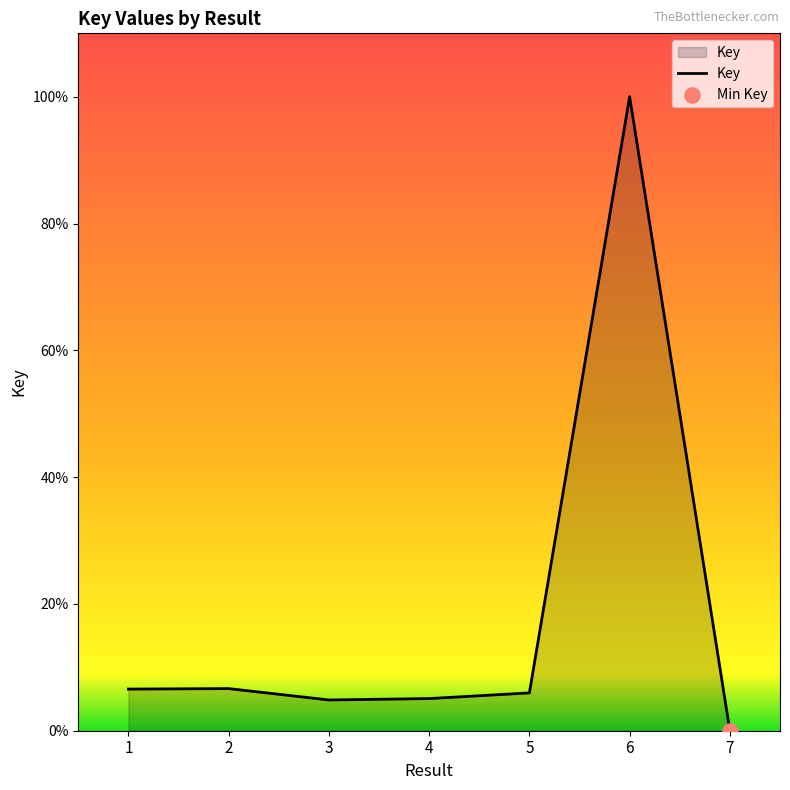

Approximately how many times larger is the value at 2 compared to 6?

0.1